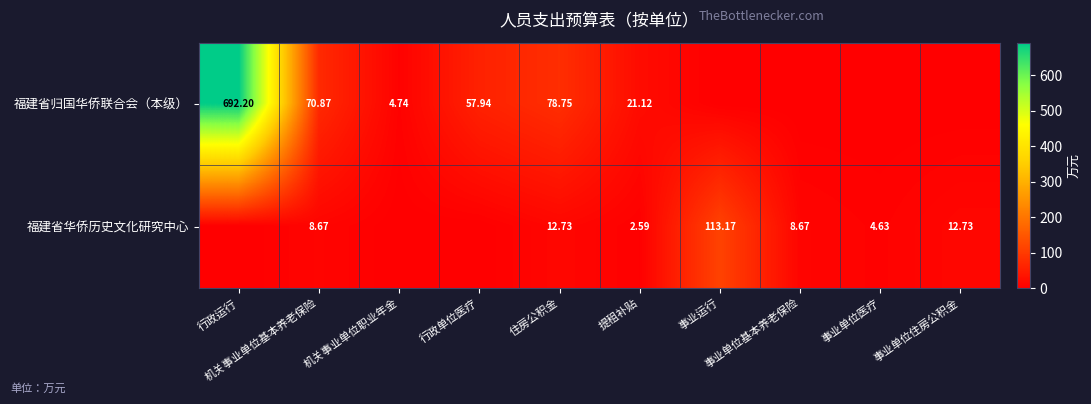

Which series has the largest total across all categories?

福建省归国华侨联合会（本级）